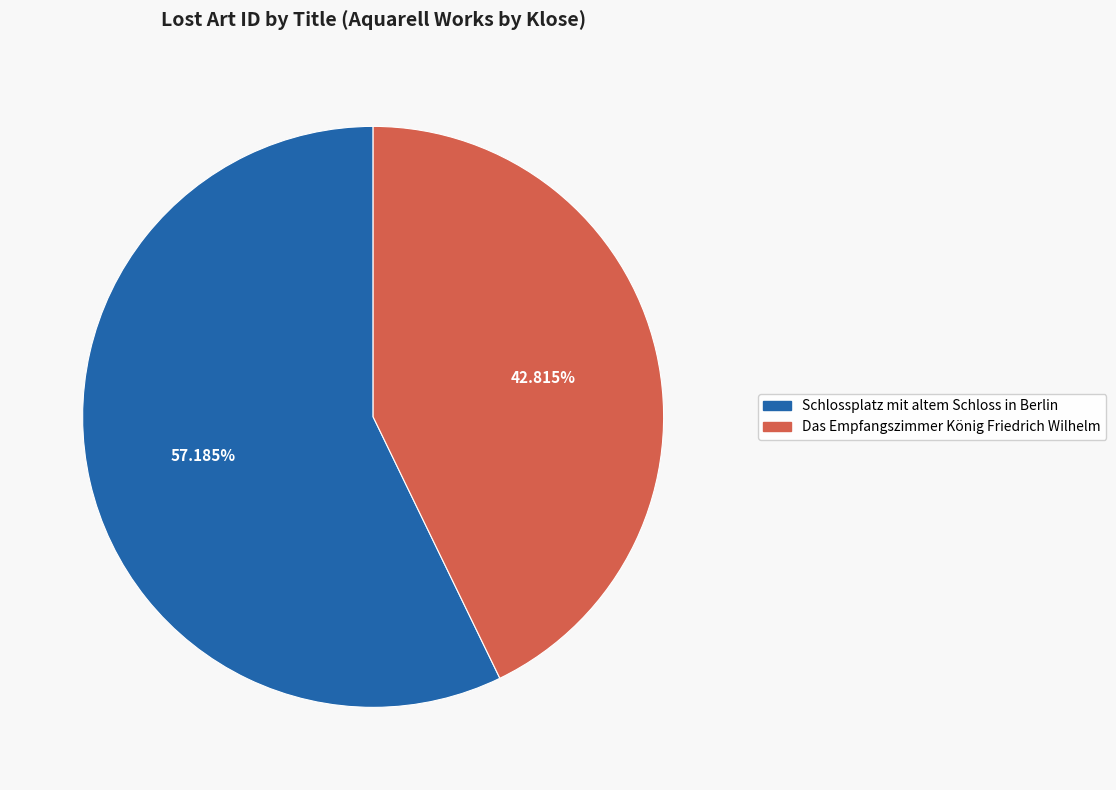

What percentage do Das Empfangszimmer König Friedrich Wilhelm and Schlossplatz mit altem Schloss in Berlin together represent?

100.0%